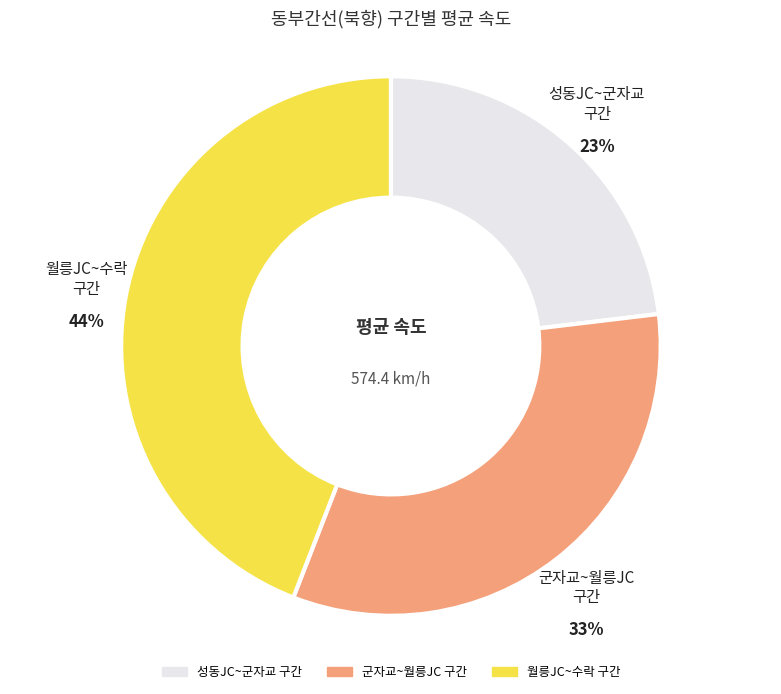

Is there any slice that represents more than half of the pie?

No